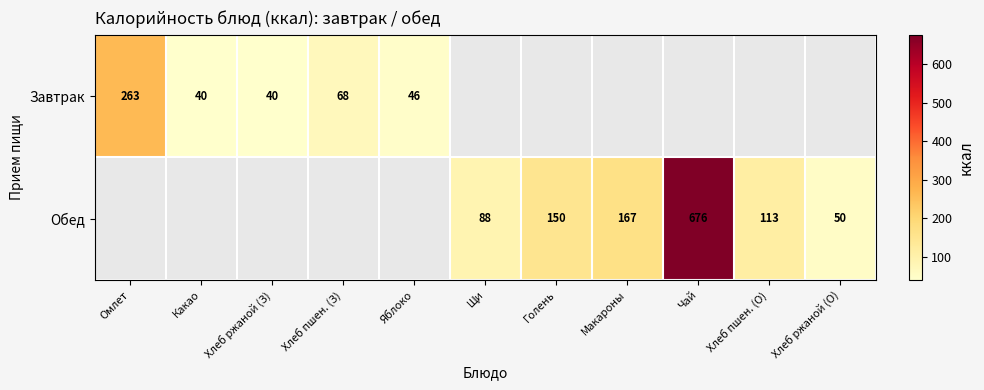

The Обед series shows 88 at Щи. True or false?

True